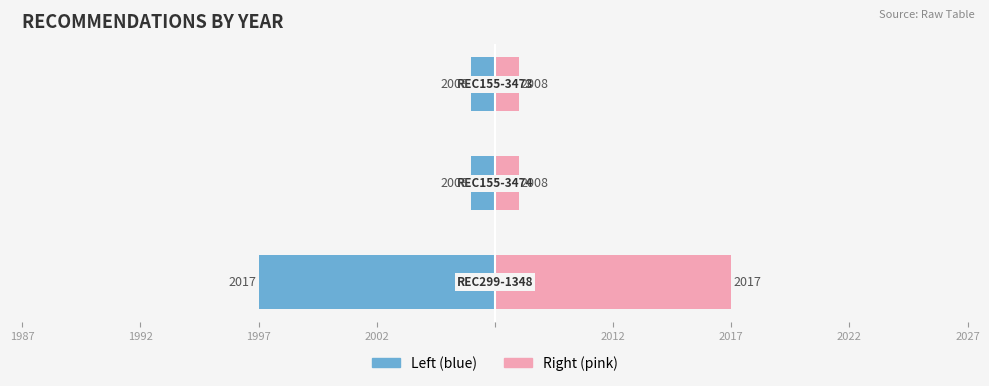

Reading left to right, extract all data points from this chart.

Left (blue): -10	-1	-1
Right (pink): 10	1	1